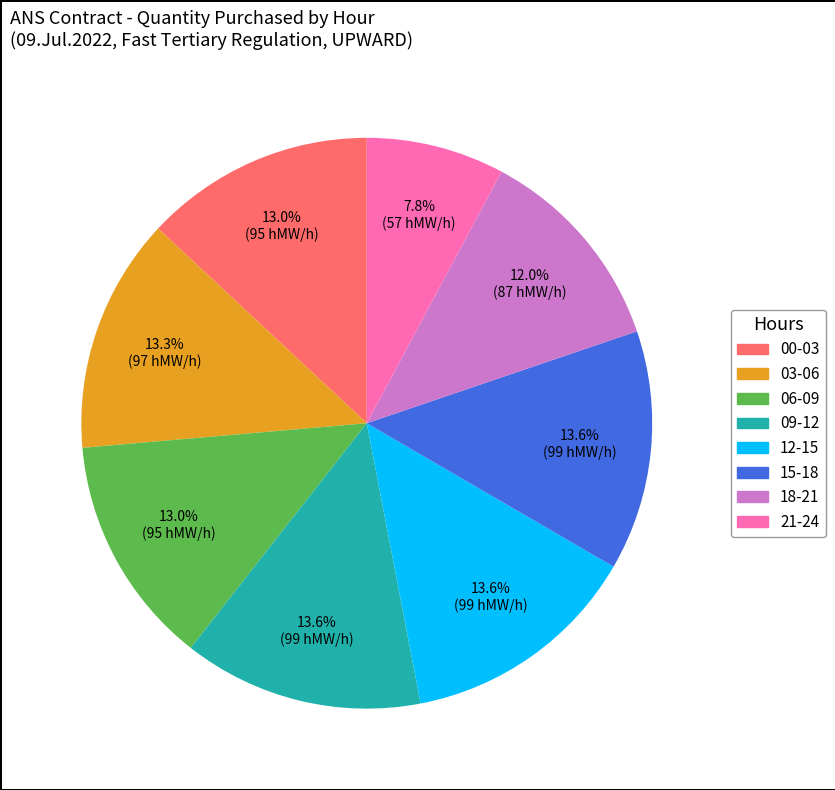

Does any single category account for the majority?

No